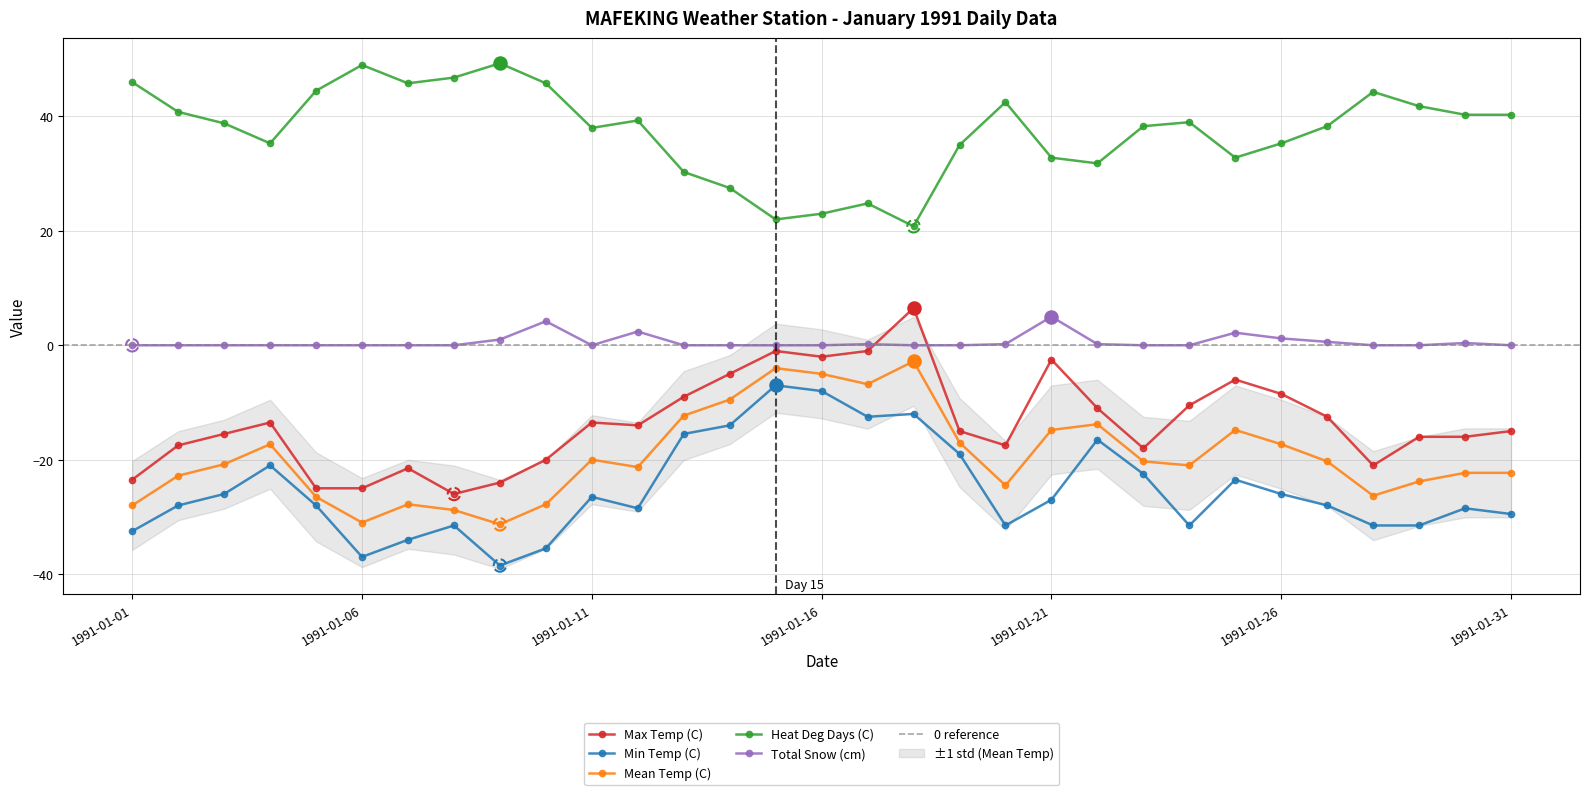

Which series reaches the minimum Y coordinate?

Min Temp (C)